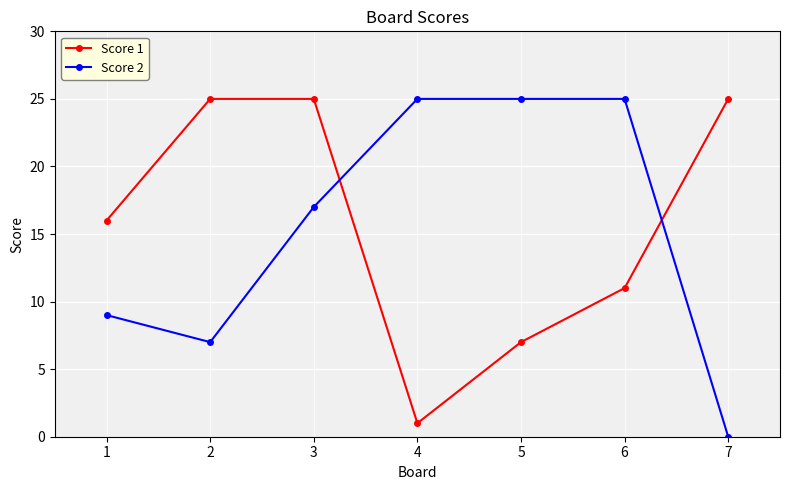

Does the chart have visible grid lines?

Yes